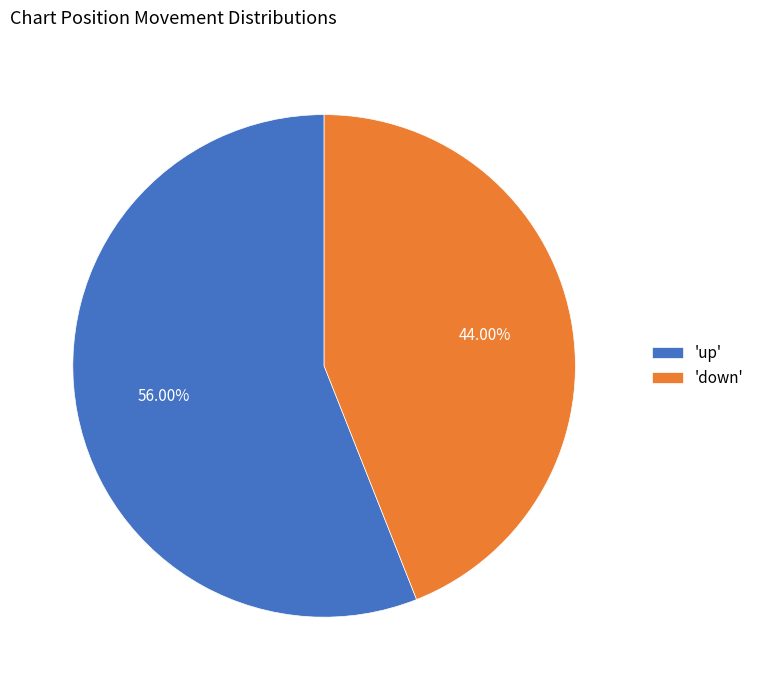

Rank the categories by value from highest to lowest.

'up', 'down'